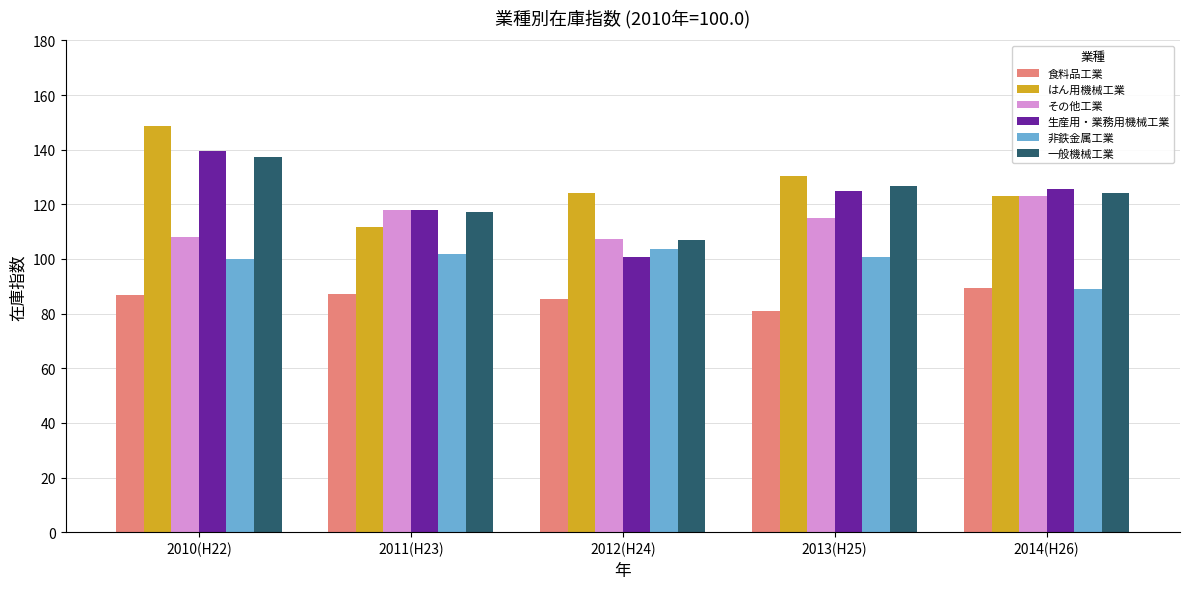

Is it true that その他工業 equals 206.1 at 2014(H26)?

False